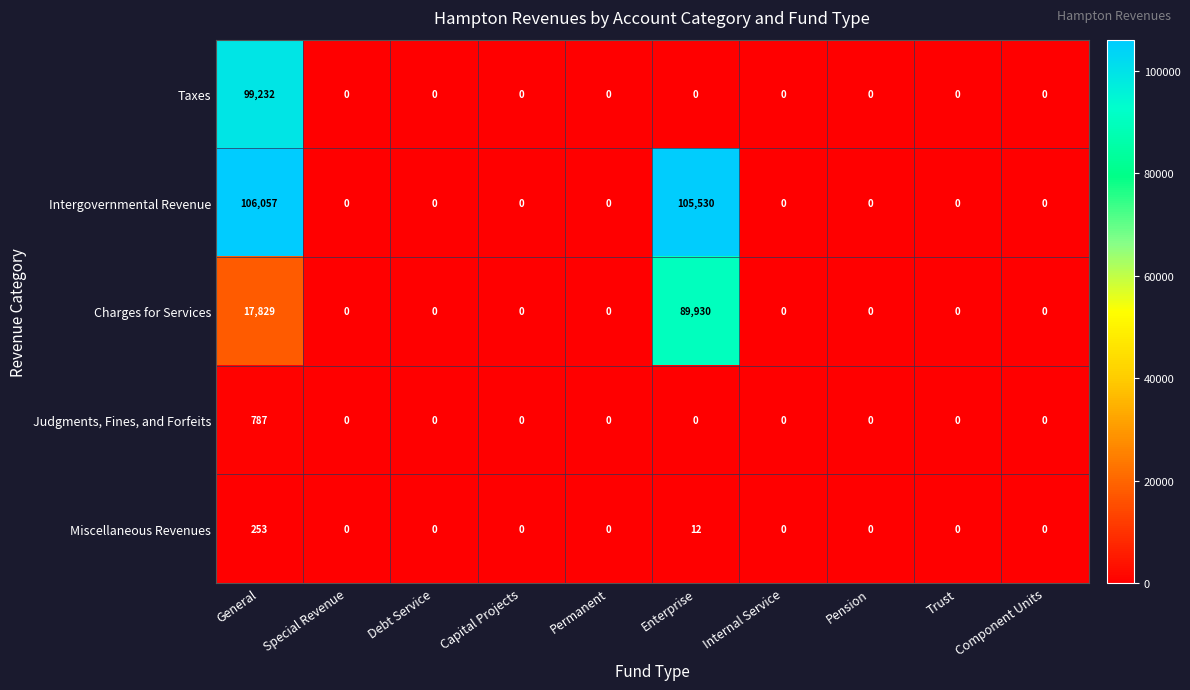

Count the number of data series in this chart.

5